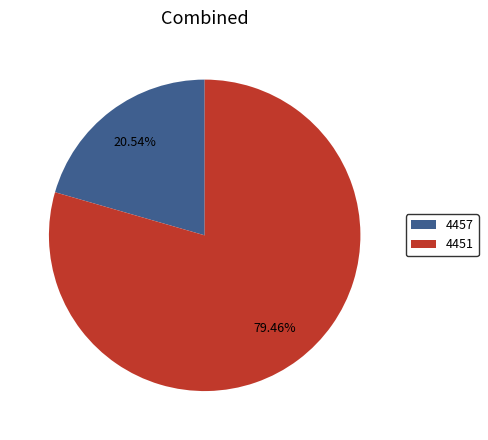

To the nearest percent, what portion does 4451 represent?

79%